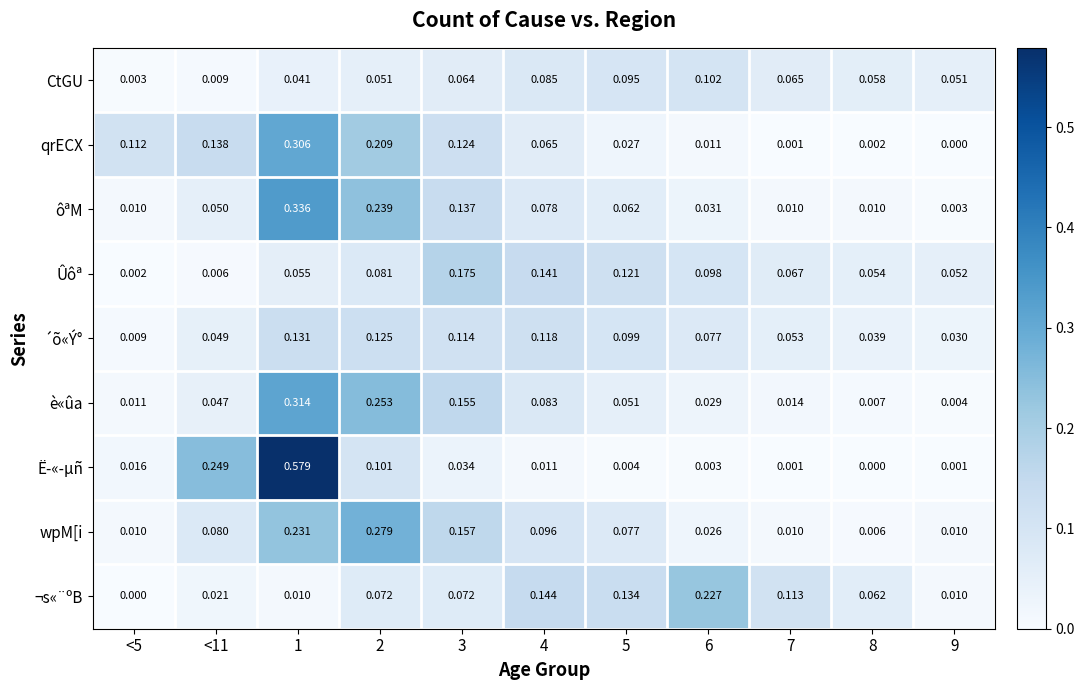

Rank the series by their maximum value, from lowest to highest.

CtGU, ´õ«Ý°, Ûôª, ¬s«¨ºB, wpM[i, qrECX, è«ûa, ôªM, Ë­«­µñ